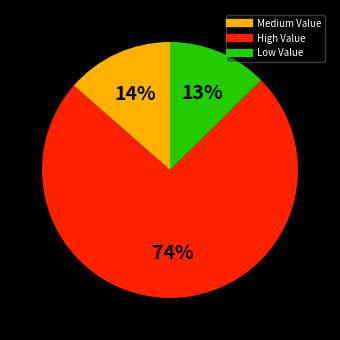

Does any single category account for the majority?

Yes